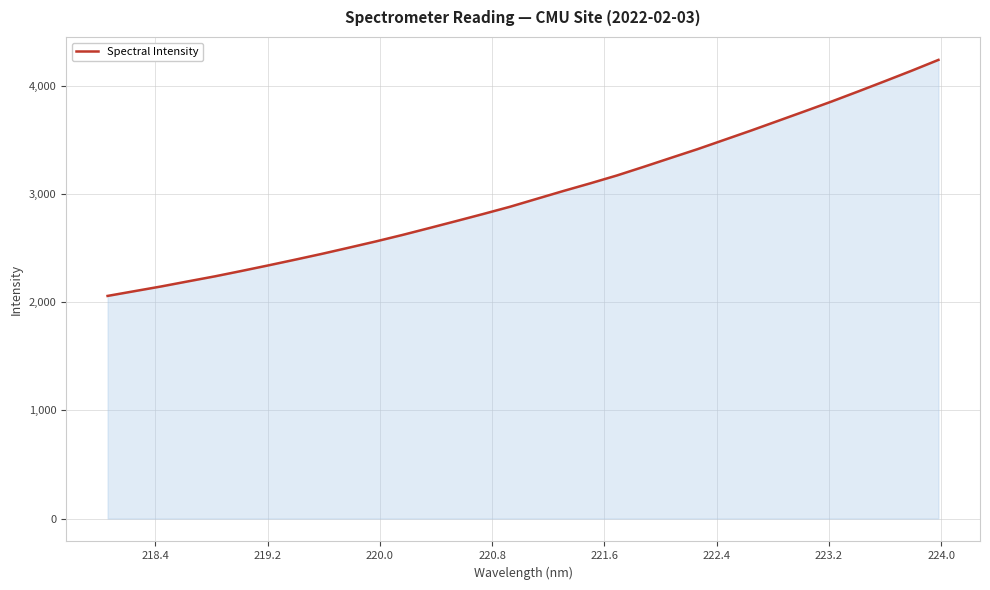

What is the difference between the maximum and minimum values?

2181.0